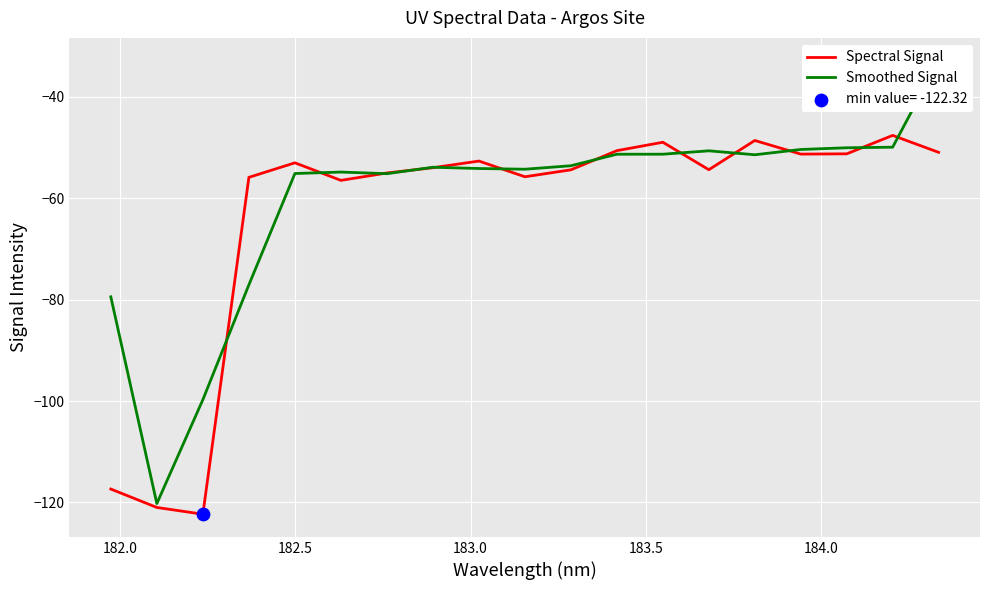

What is the minimum value for Spectral Signal?

-122.3